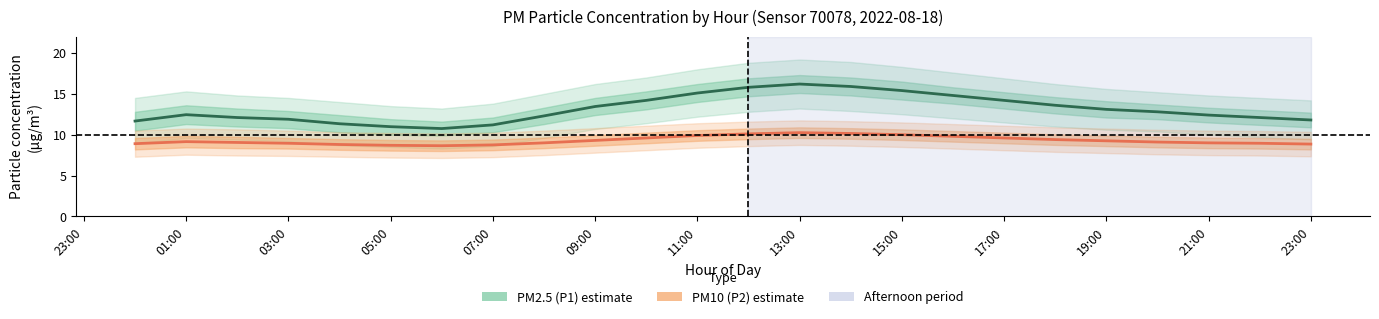

How many series are shown in this chart?

2